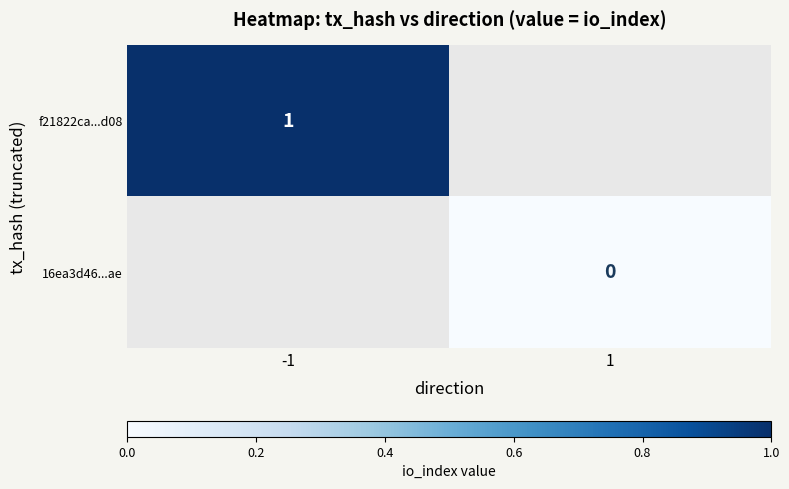

What is the maximum value shown in the chart?

1.0